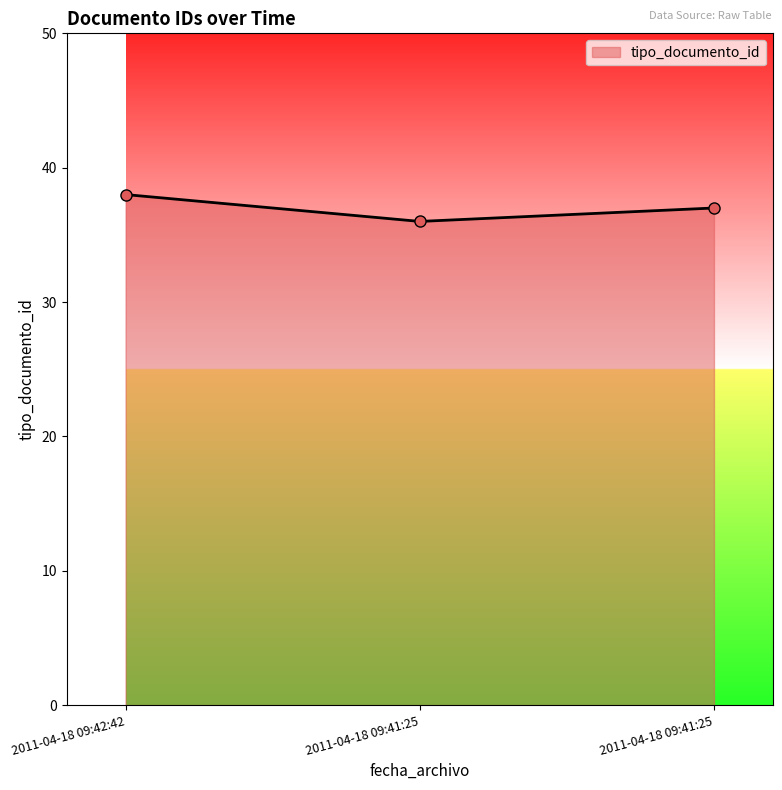

Does the chart have visible grid lines?

No